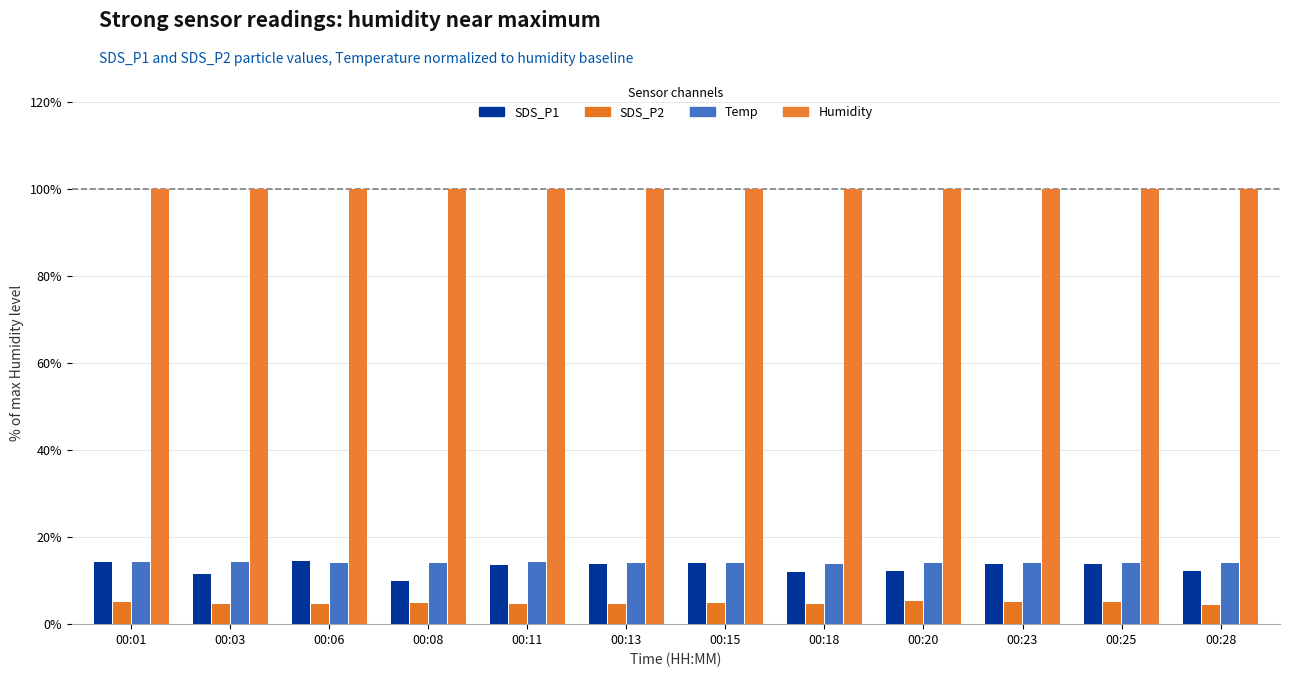

What is the spread (max minus min) of values at 00:13?

95.3